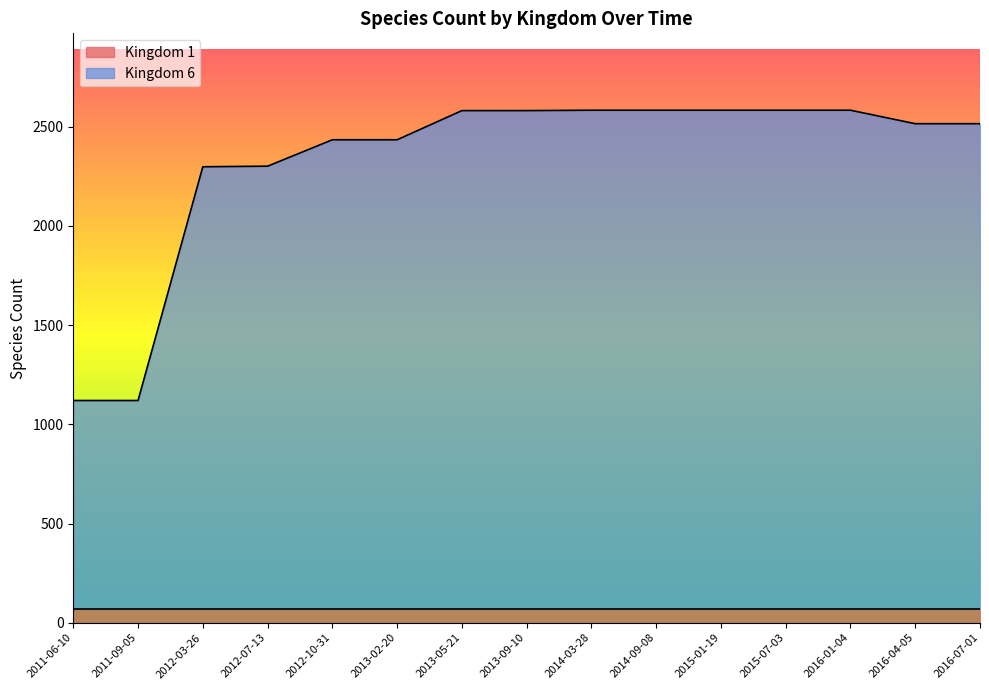

Rank the categories by value from highest to lowest.

2014-03-28, 2014-09-08, 2015-01-19, 2015-07-03, 2016-01-04, 2013-05-21, 2013-09-10, 2016-04-05, 2016-07-01, 2012-10-31, 2013-02-20, 2012-07-13, 2012-03-26, 2011-06-10, 2011-09-05